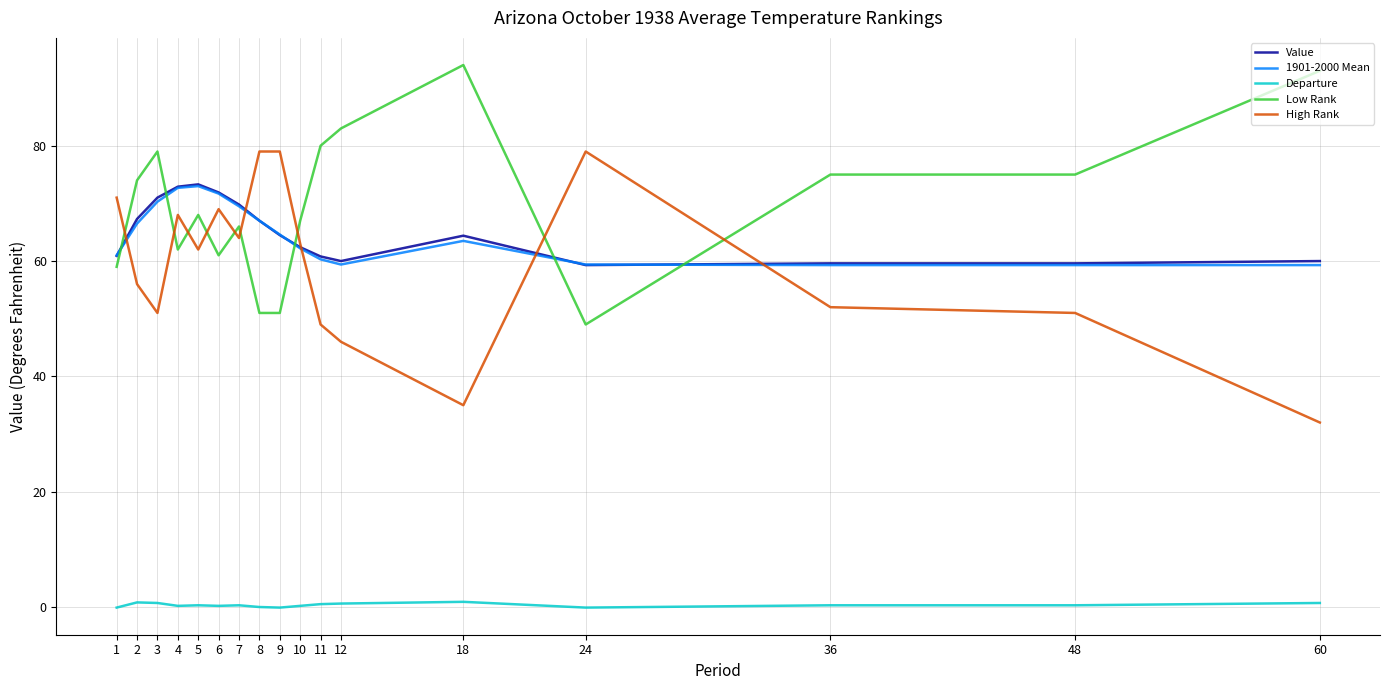

Which series ends up on top after the final intersection of Value and High Rank?

Value